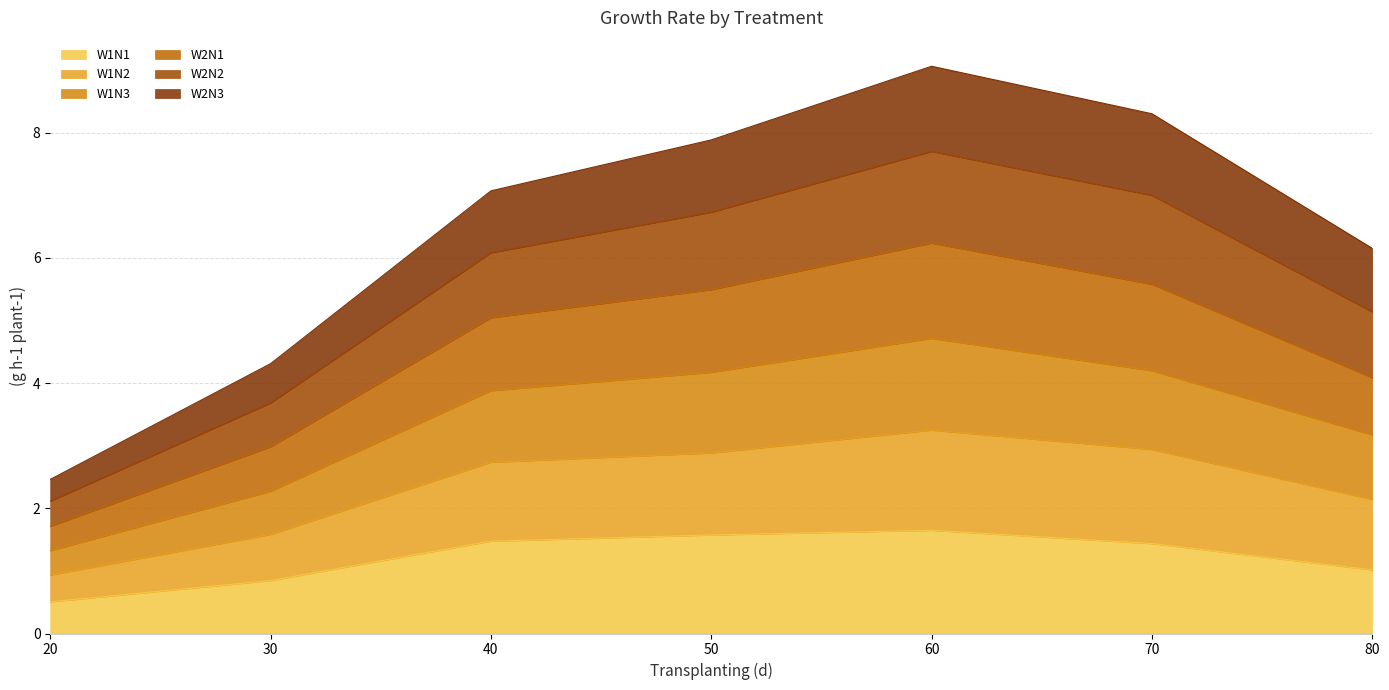

What is the minimum value for W1N1?

0.5